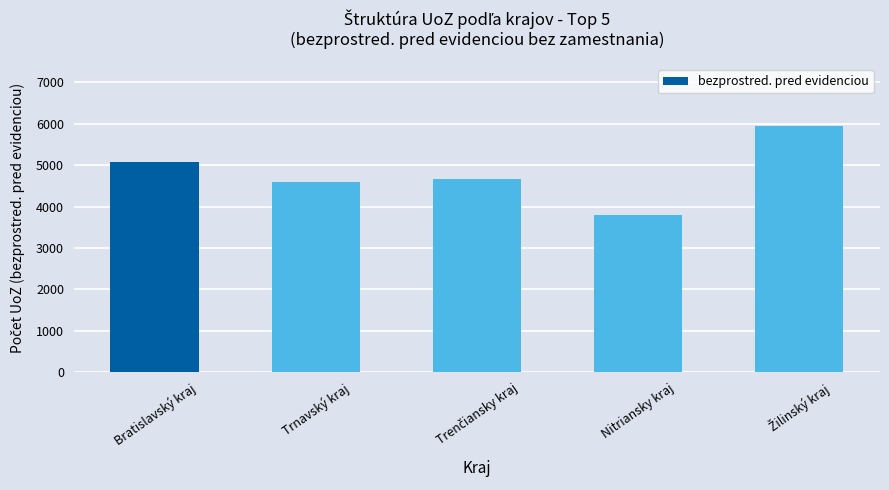

What is the smallest value displayed?

3810